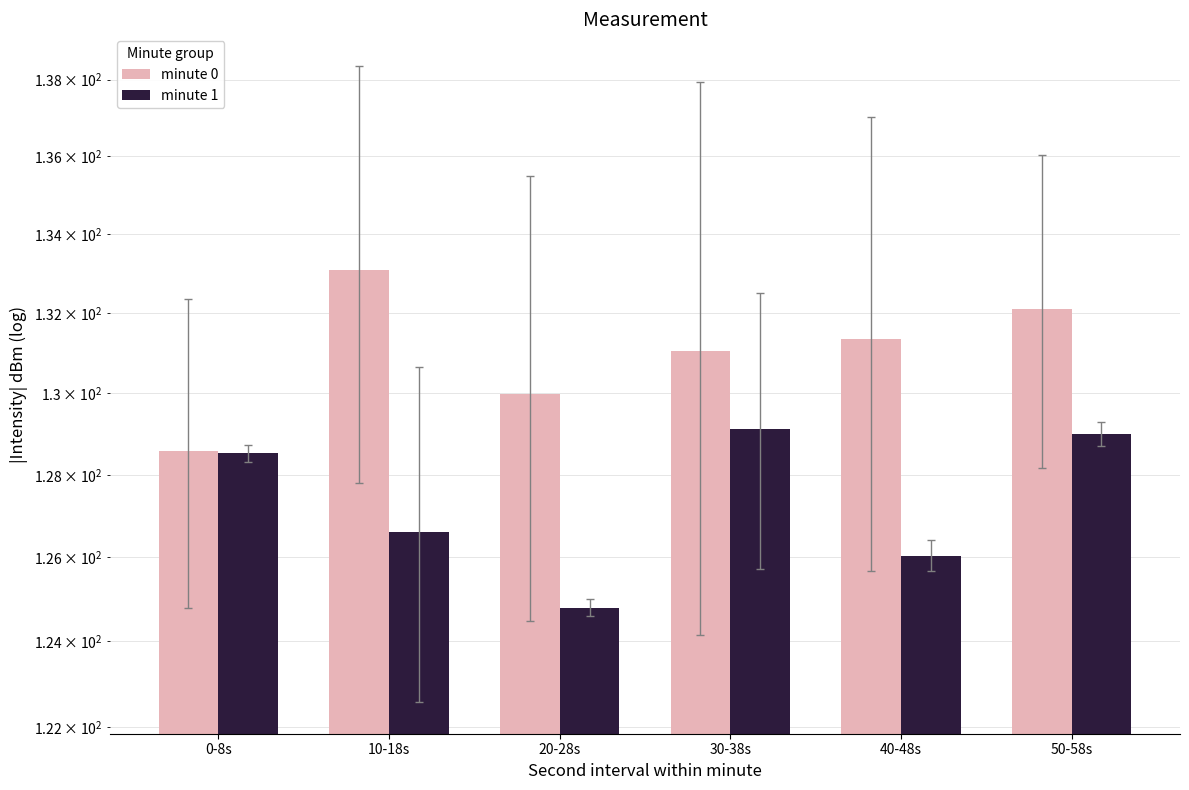

Is the value of minute 1 at 40-48s greater than the value of minute 0 at 50-58s?

No